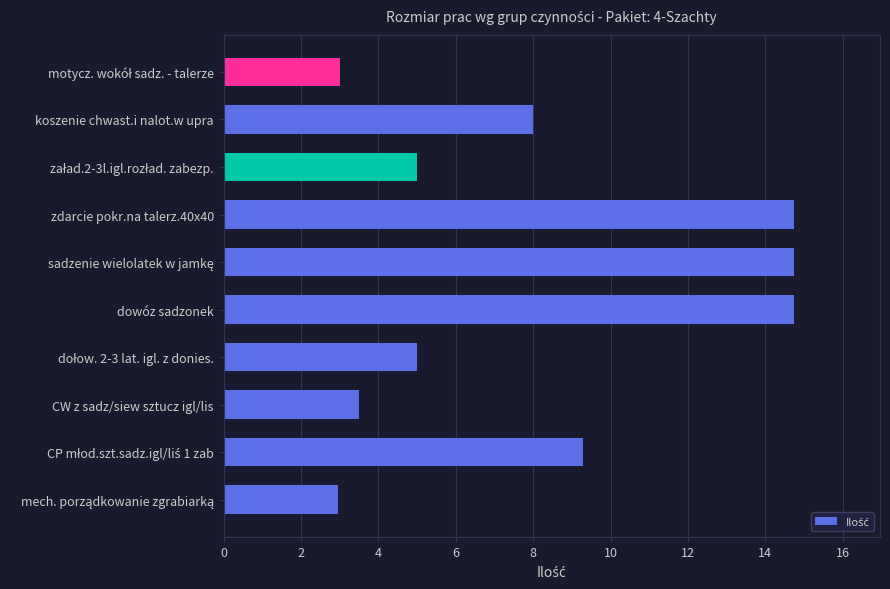

Reading bottom to top, list all the values displayed in this chart.

3.0	9.3	3.5	5.0	14.8	14.8	14.8	5.0	8.0	3.0